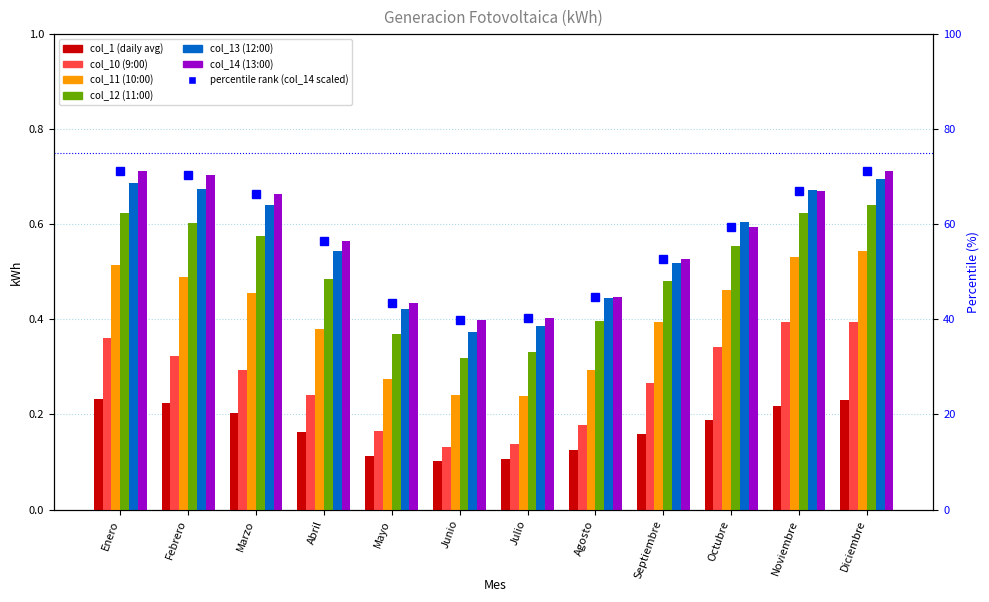

What is the value of the col_1 (daily avg) bar at the 1st from the left?

0.2